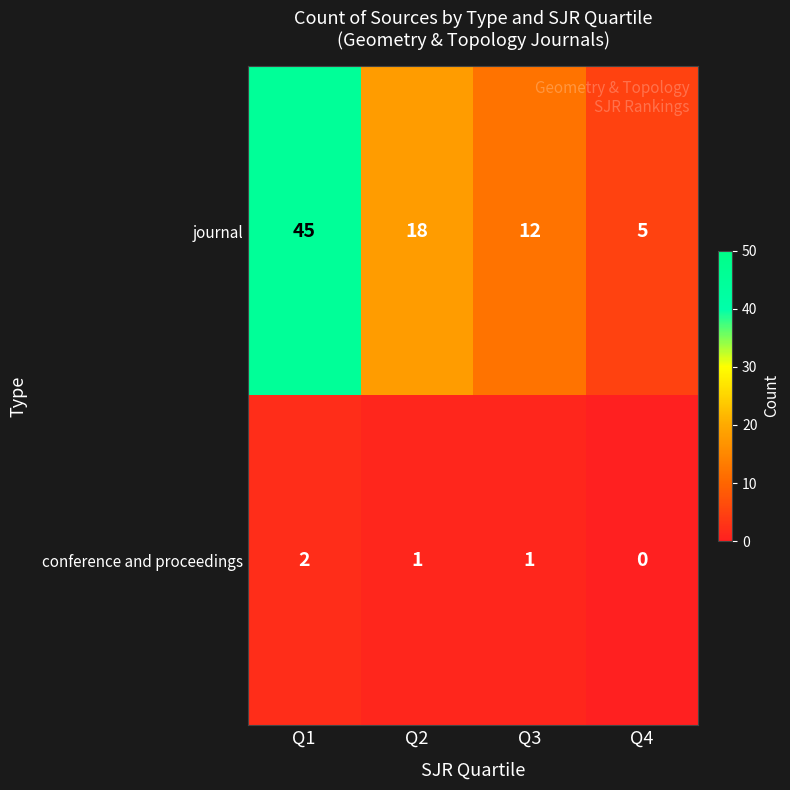

Rank the series by their maximum value, from highest to lowest.

journal, conference and proceedings